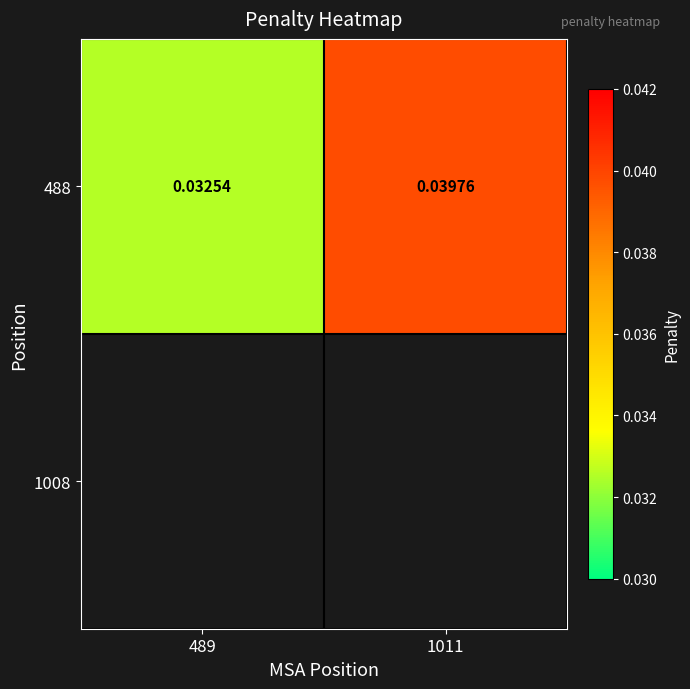

List the labels in order of value, largest first.

1011, 489